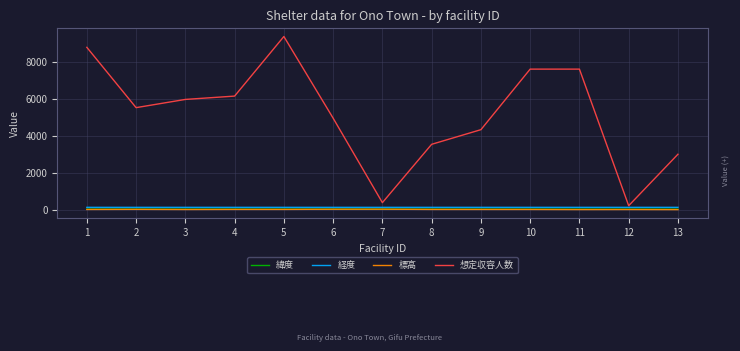

Which series has the largest range (max minus min)?

想定収容人数